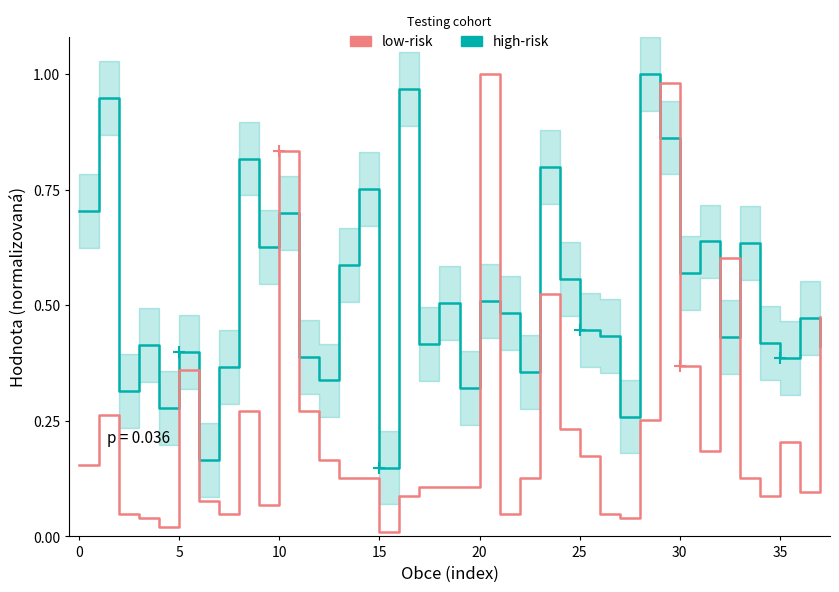

Does the chart display data point markers on the line(s)?

No